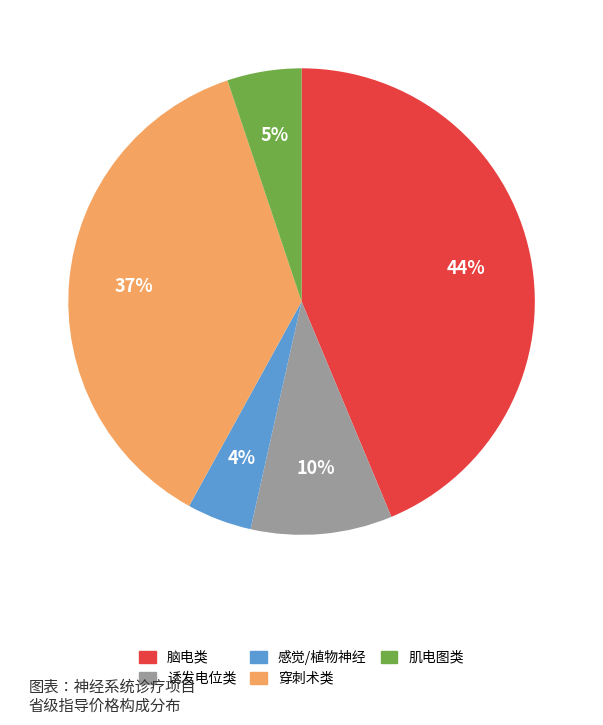

To the nearest percent, what is the average slice percentage?

20%